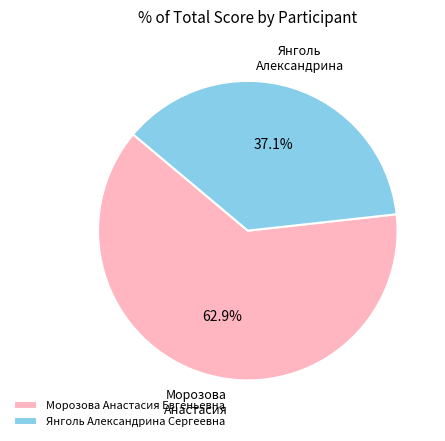

Which category has the smallest portion of the pie?

Янголь Александрина Сергеевна